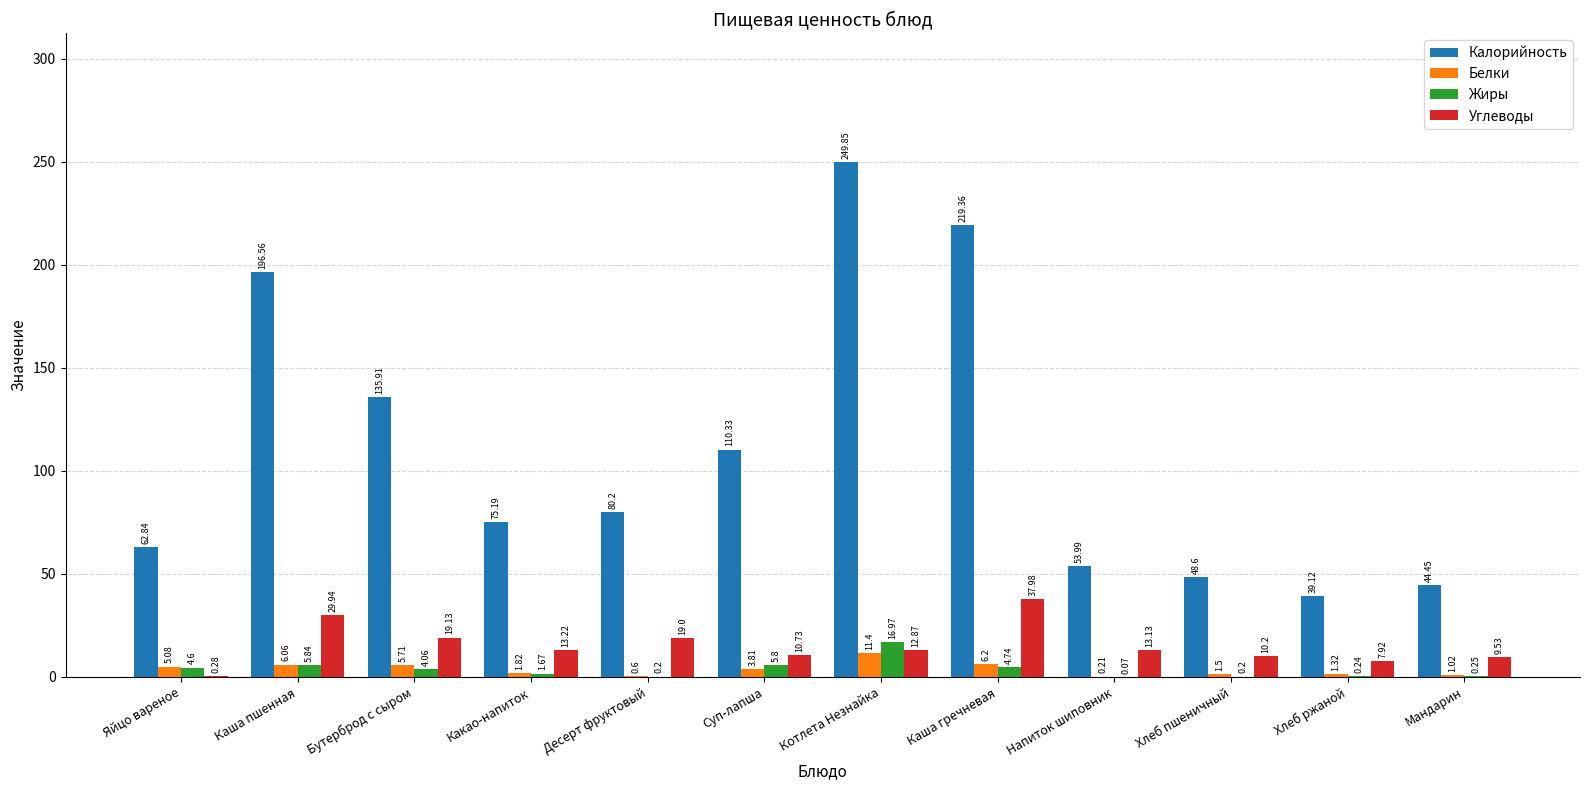

What is the sum of all Жиры values?

44.6